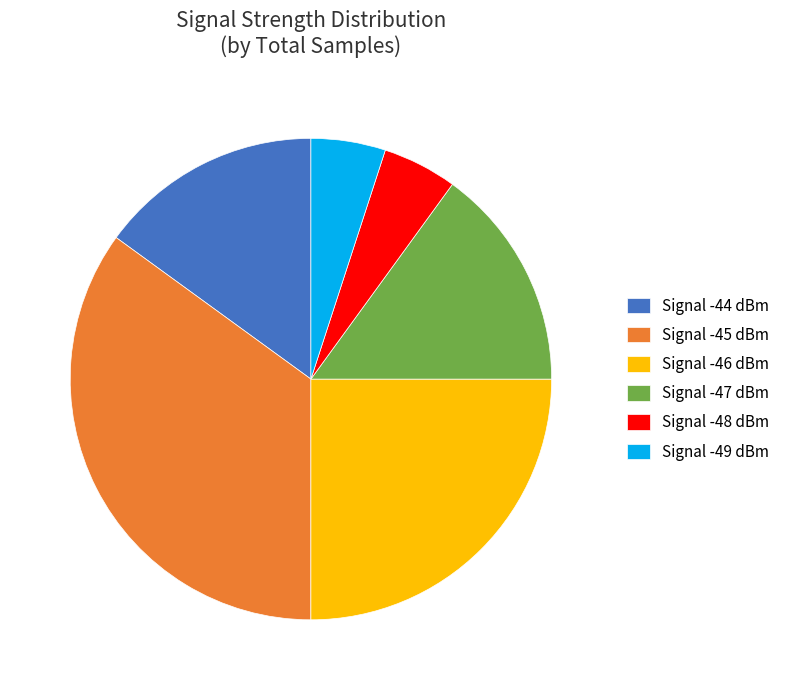

How many segments does this pie chart have?

6